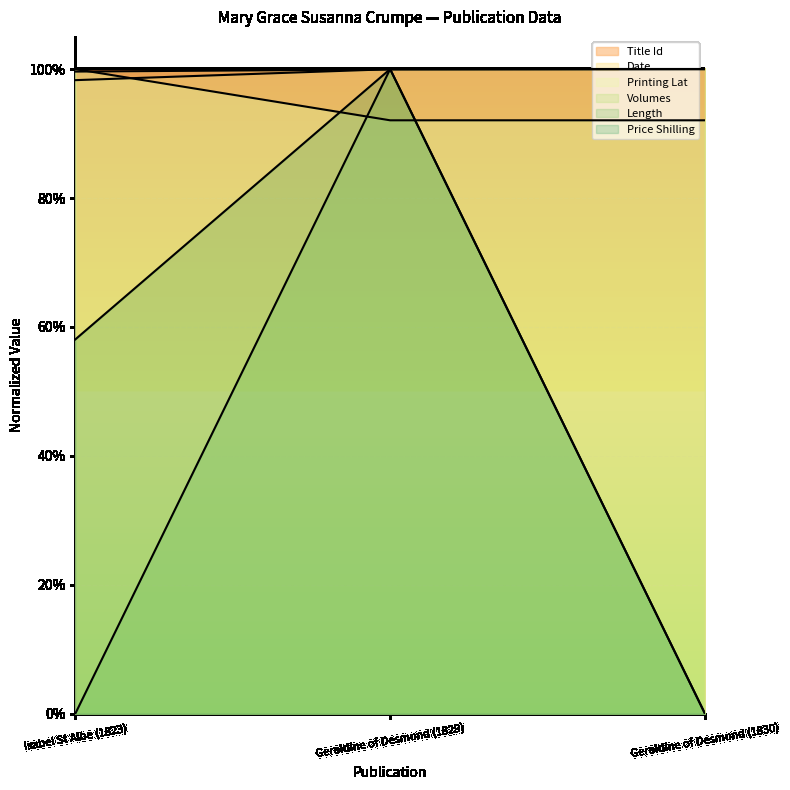

Between Geraldine of Desmond (1829) and Geraldine of Desmond (1830), which is larger?

Geraldine of Desmond (1830)